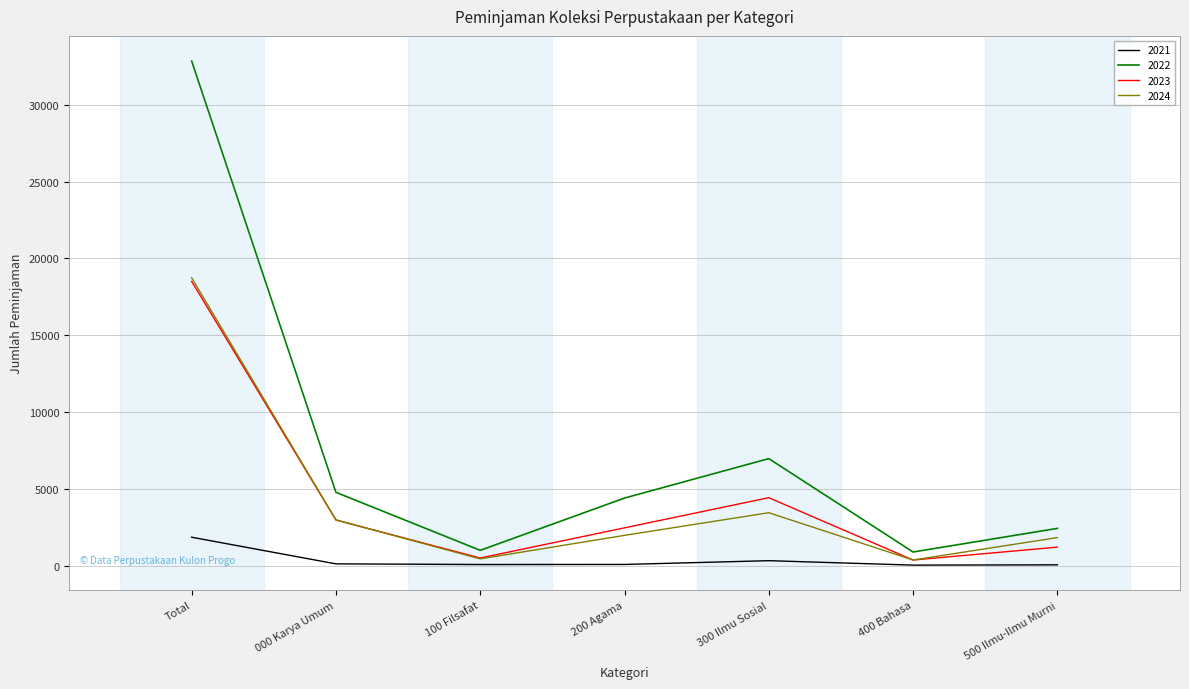

What is the sum of all 2024 values?

29845